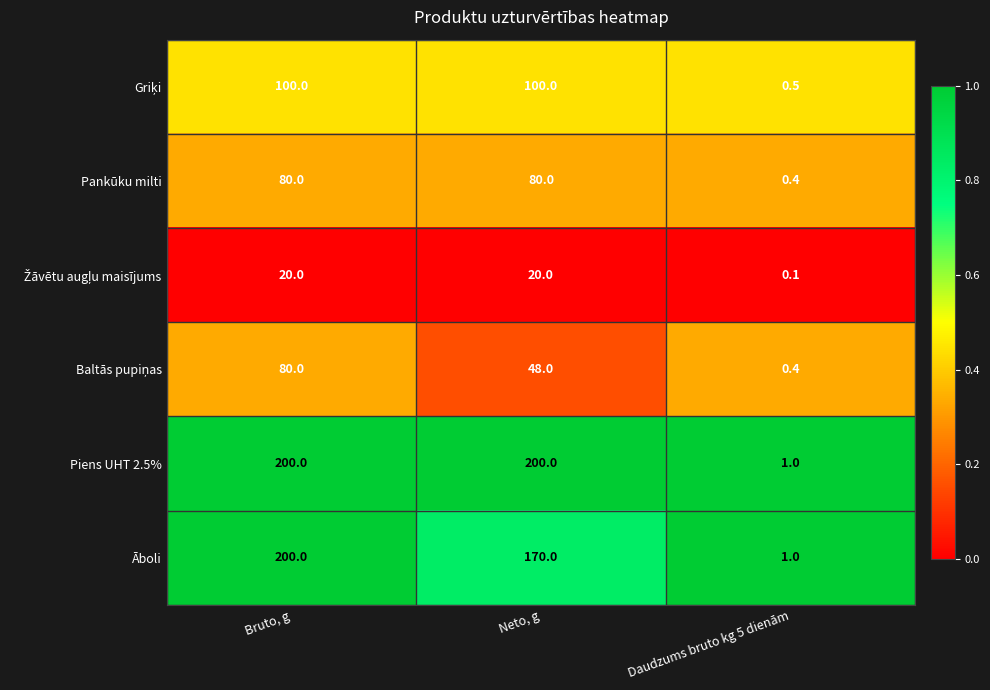

Which series has the largest total across all categories?

Piens UHT 2.5%